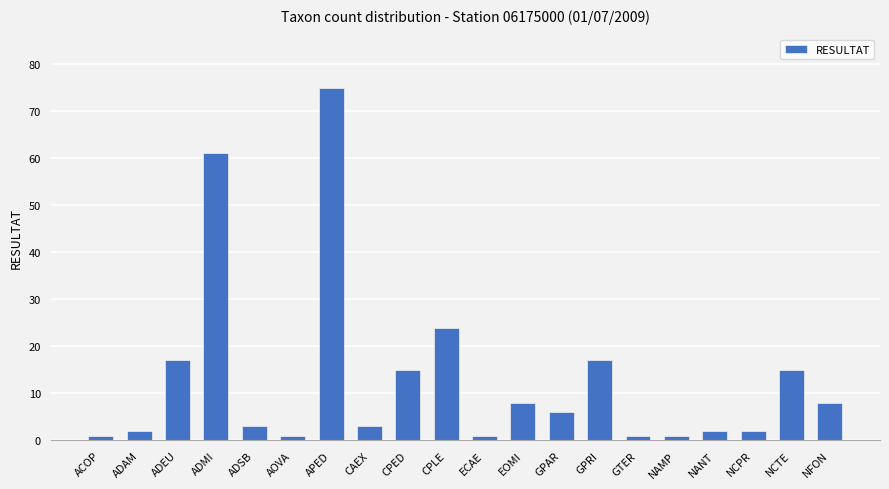

What is the smallest value displayed?

1